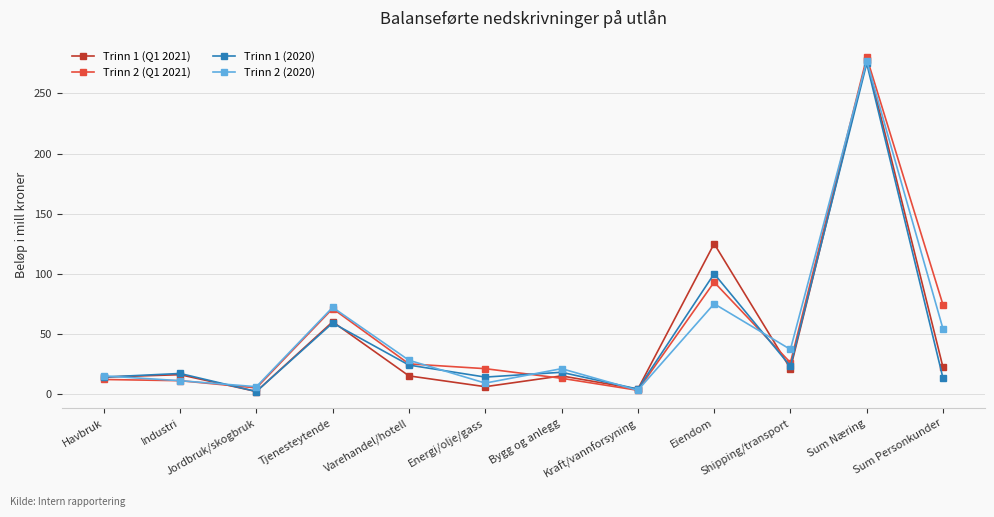

Is the value of Trinn 2 (2020) at Eiendom greater than the value of Trinn 1 (Q1 2021) at Shipping/transport?

Yes